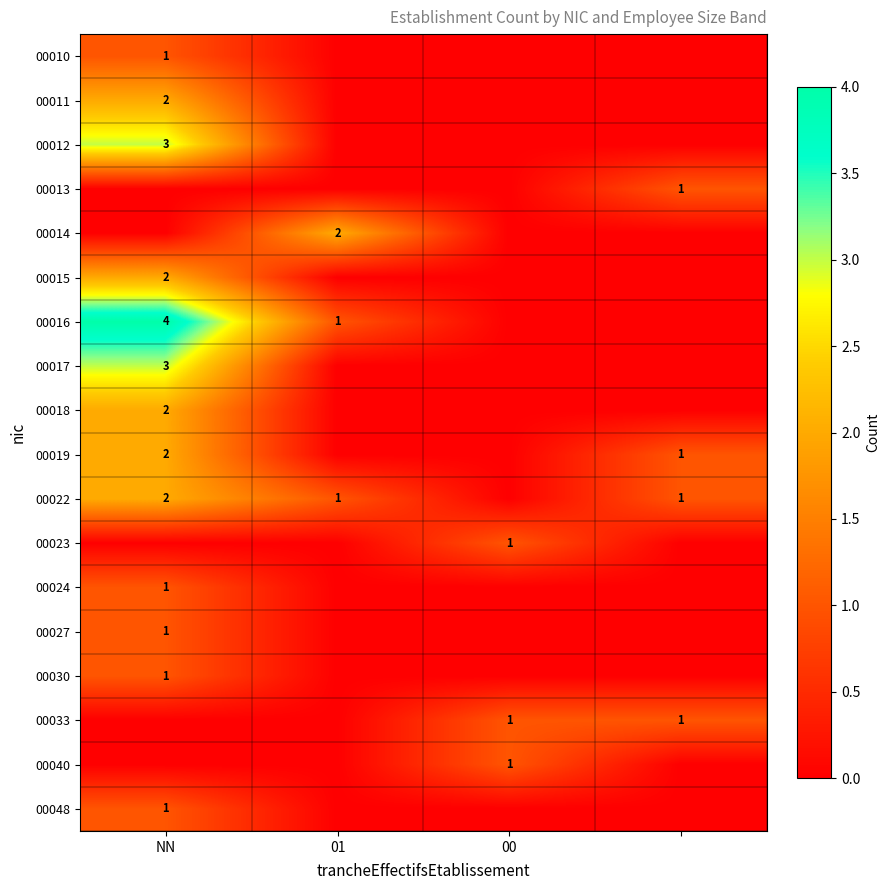

How many data points does each series have?

4